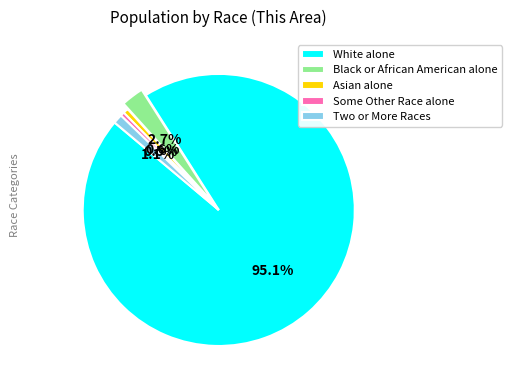

Is there any slice that represents more than half of the pie?

Yes